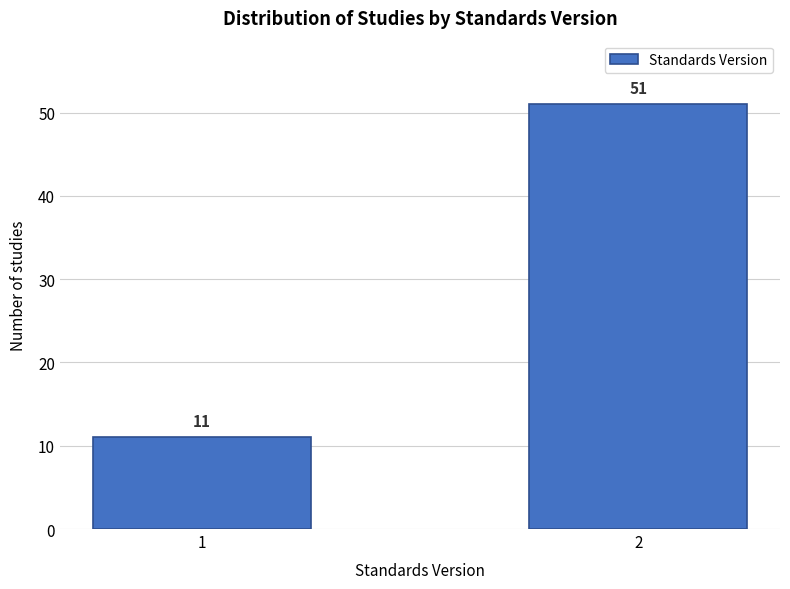

Reading right to left, what are all the values shown in this chart?

2=51	1=11